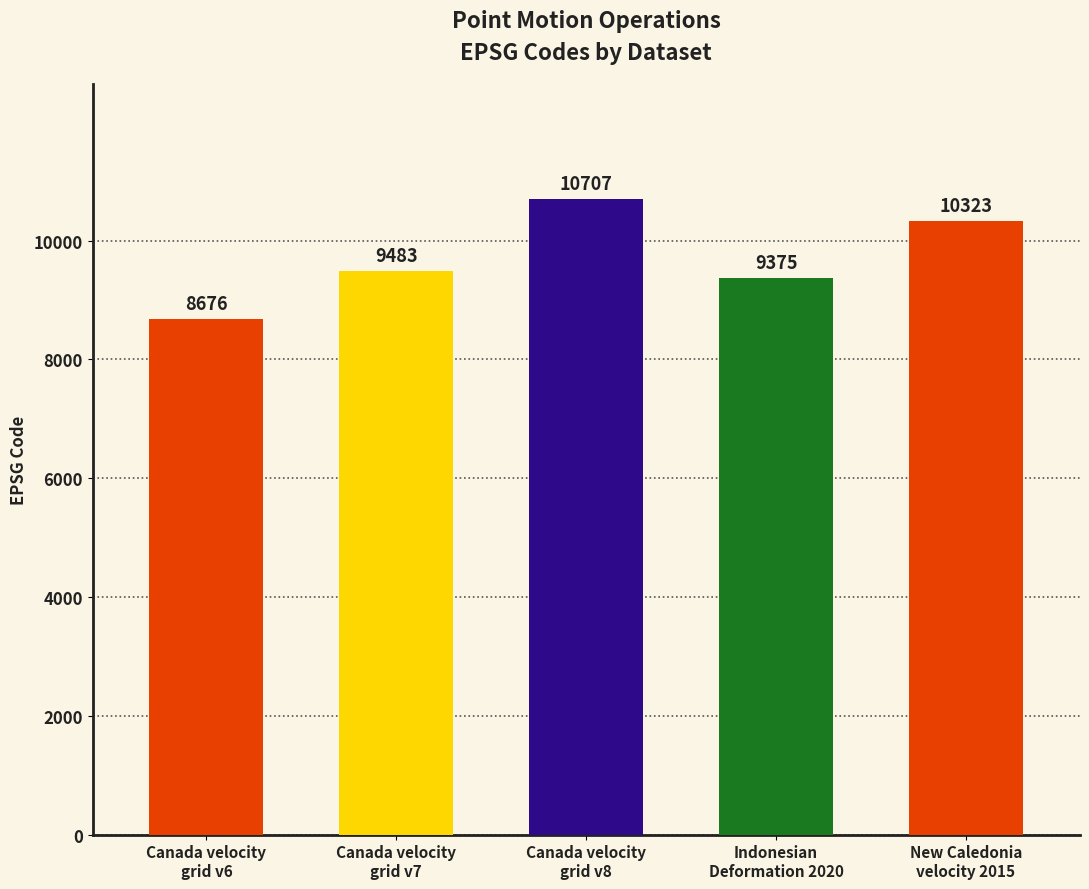

What is the change in value from Canada velocity
grid v7 to Canada velocity
grid v8?

+1224